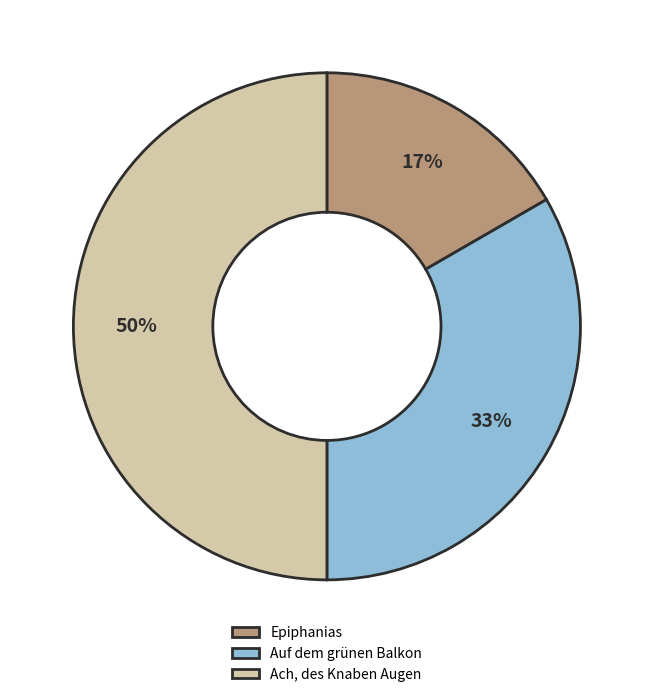

To the nearest percent, what is the difference between the largest and smallest slice percentages?

33%